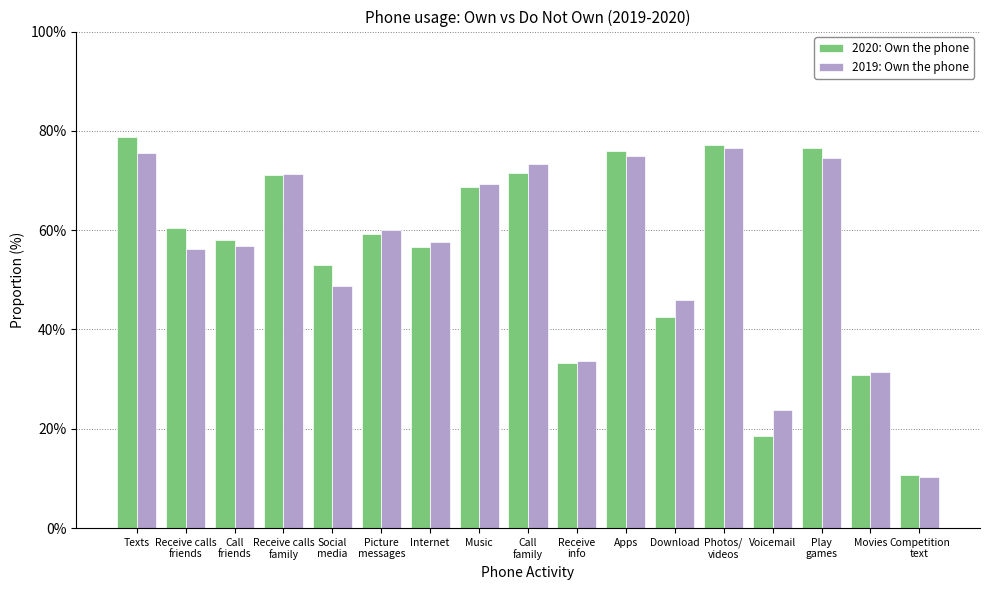

Between Internet and Voicemail, which series saw the biggest shift?

2020: Own the phone